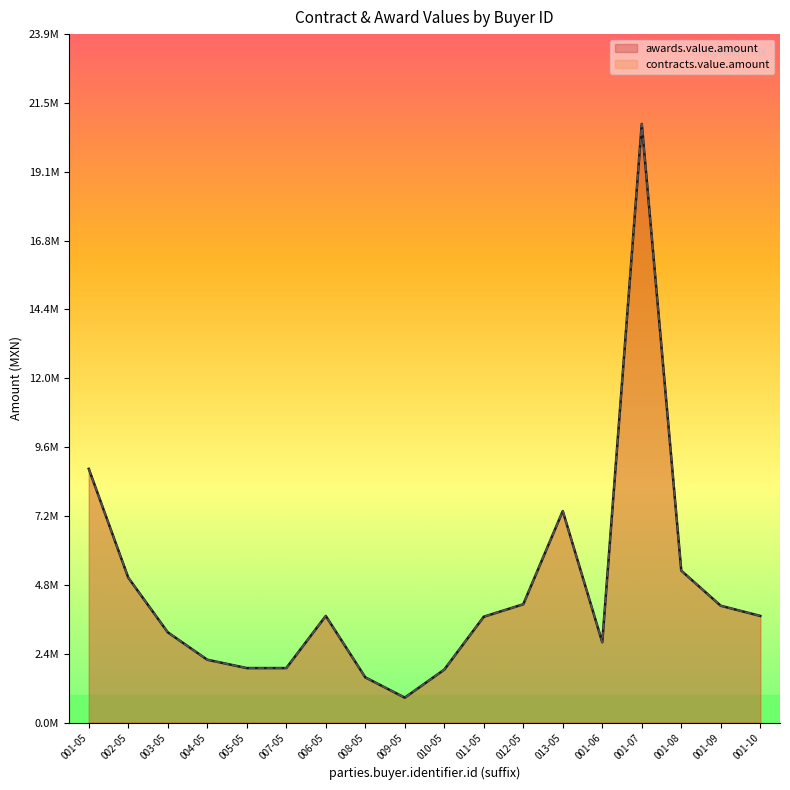

Reading left to right, list all the values displayed in this chart.

awards.value.amount: 001-05=8.8	002-05=5.0	003-05=3.1	004-05=2.2	005-05=1.9	007-05=1.9	006-05=3.7	008-05=1.6	009-05=0.9	010-05=1.8	011-05=3.7	012-05=4.1	013-05=7.4	001-06=2.8	001-07=20.8	001-08=5.3	001-09=4.1	001-10=3.7
contracts.value.amount: 001-05=8.8	002-05=5.0	003-05=3.1	004-05=2.2	005-05=1.9	007-05=1.9	006-05=3.7	008-05=1.6	009-05=0.9	010-05=1.8	011-05=3.7	012-05=4.1	013-05=7.4	001-06=2.8	001-07=20.8	001-08=5.3	001-09=4.1	001-10=3.7